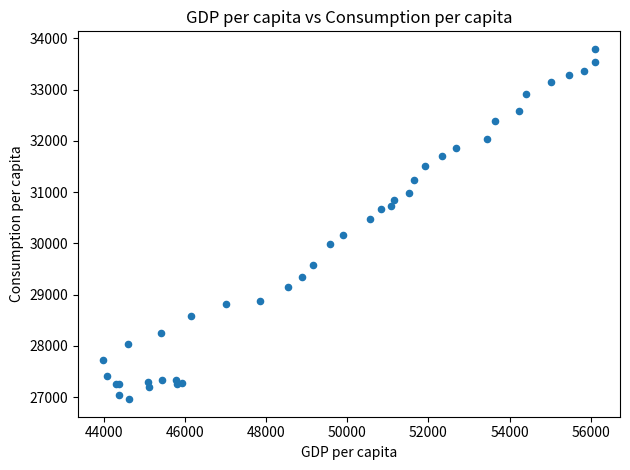

What Y value in the scatter plot is closest to 30376?

30476.5